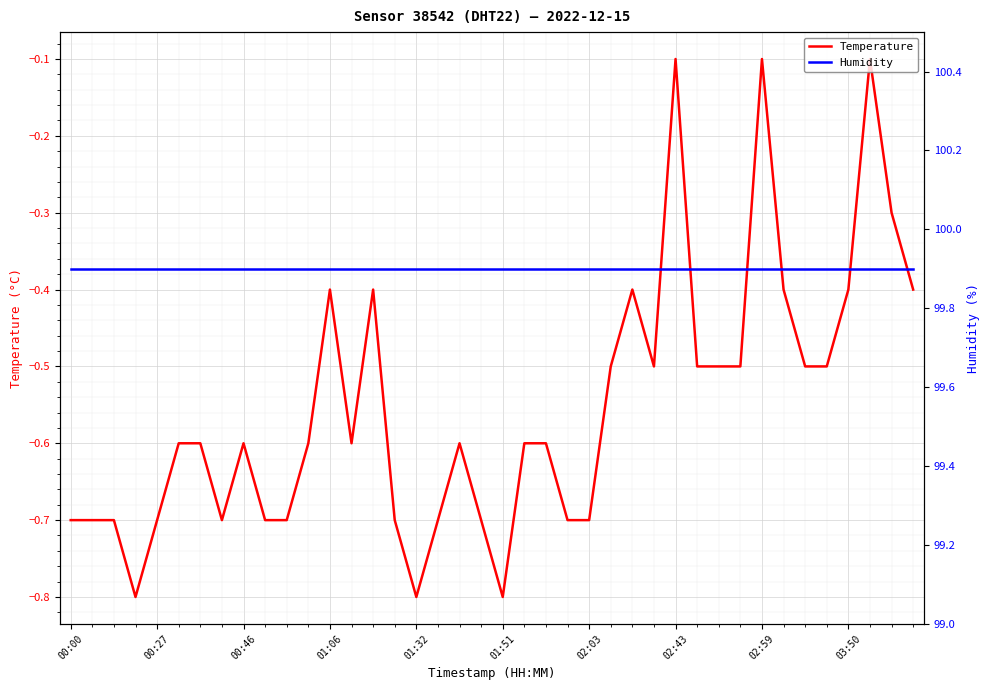

Is it true that Temperature equals -0.4 at 13?

False